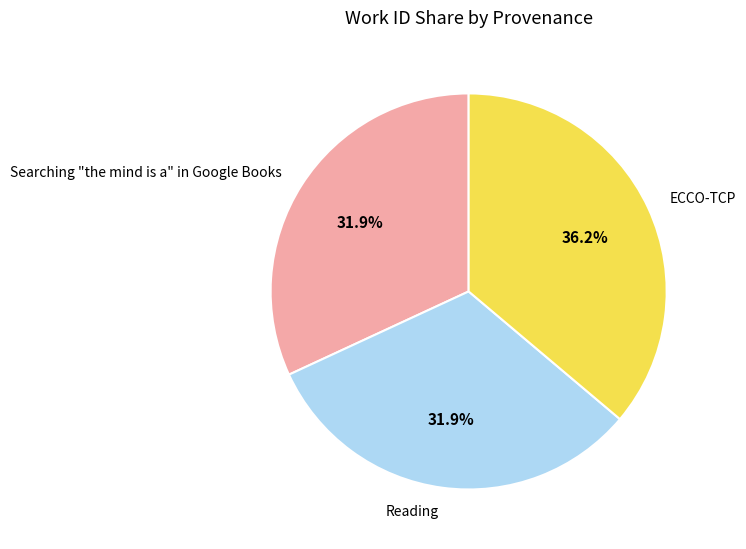

Does Searching "the mind is a" in Google Books represent more than half of the total?

No